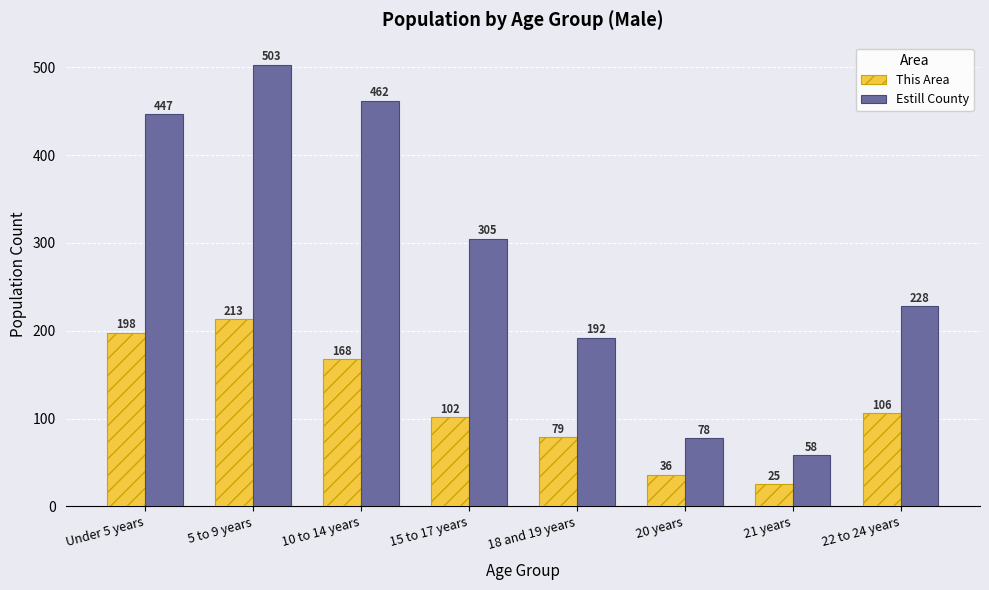

Reading left to right, what are all the values shown in this chart?

This Area: Under 5 years=198	5 to 9 years=213	10 to 14 years=168	15 to 17 years=102	18 and 19 years=79	20 years=36	21 years=25	22 to 24 years=106
Estill County: Under 5 years=447	5 to 9 years=503	10 to 14 years=462	15 to 17 years=305	18 and 19 years=192	20 years=78	21 years=58	22 to 24 years=228